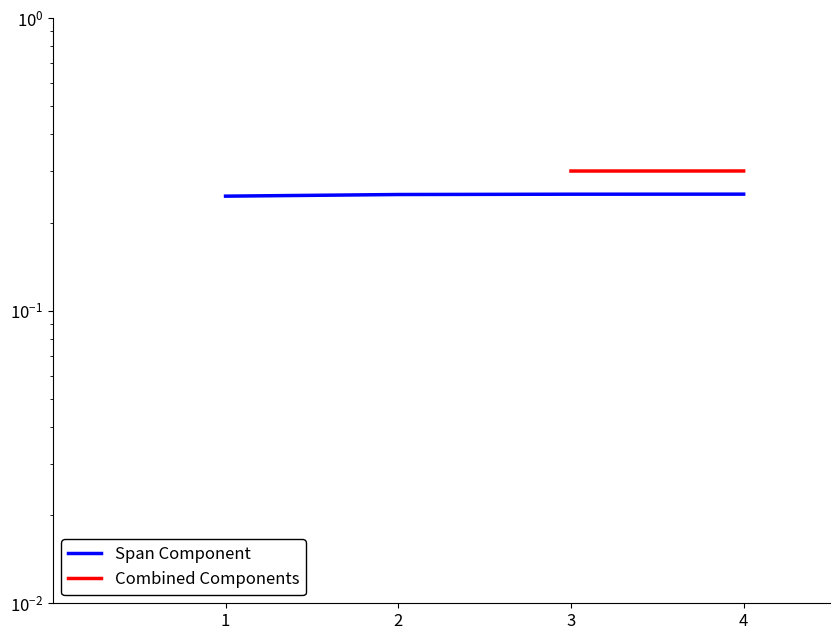

True or false: the data has more than 0 interior local peaks.

False